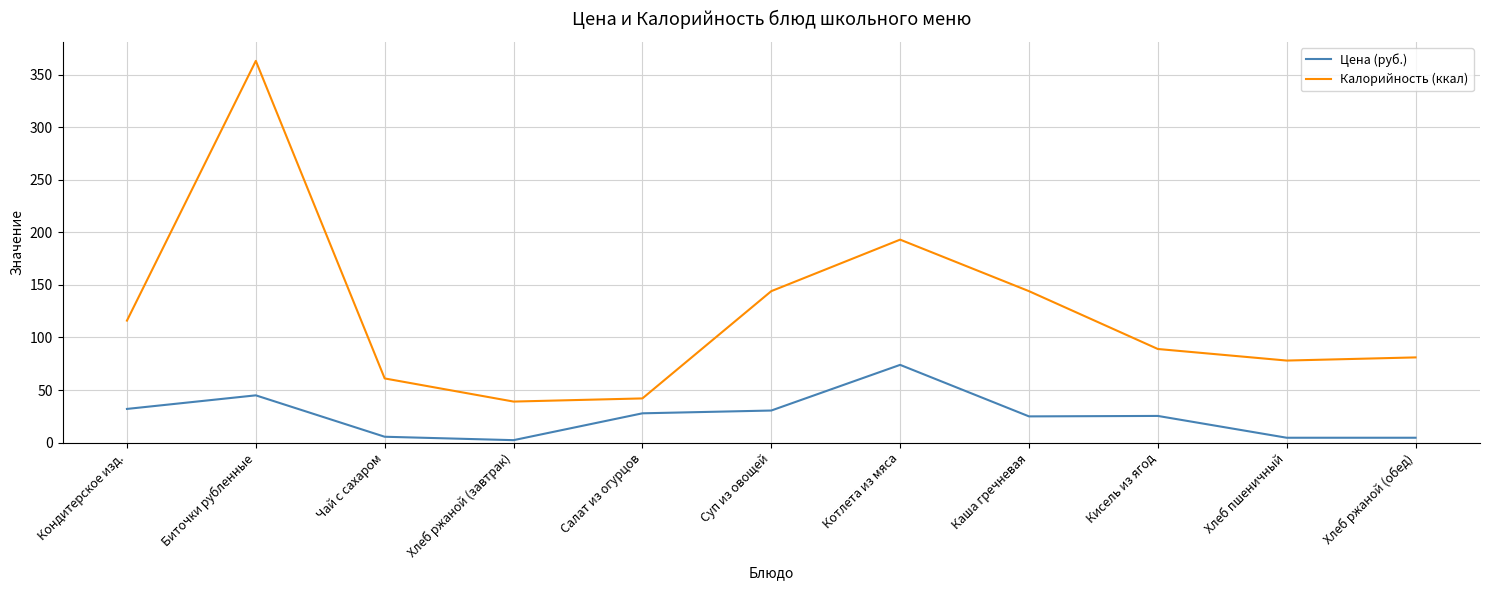

What is the difference between the highest and lowest values at Суп из овощей?

113.5